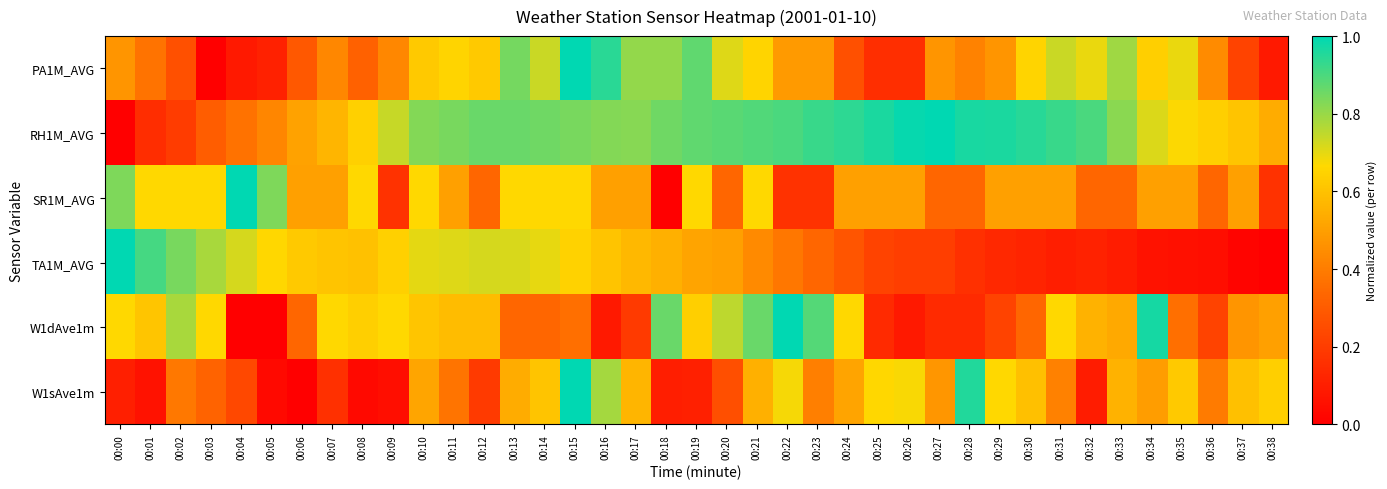

Which series has the largest total across all categories?

RH1M_AVG